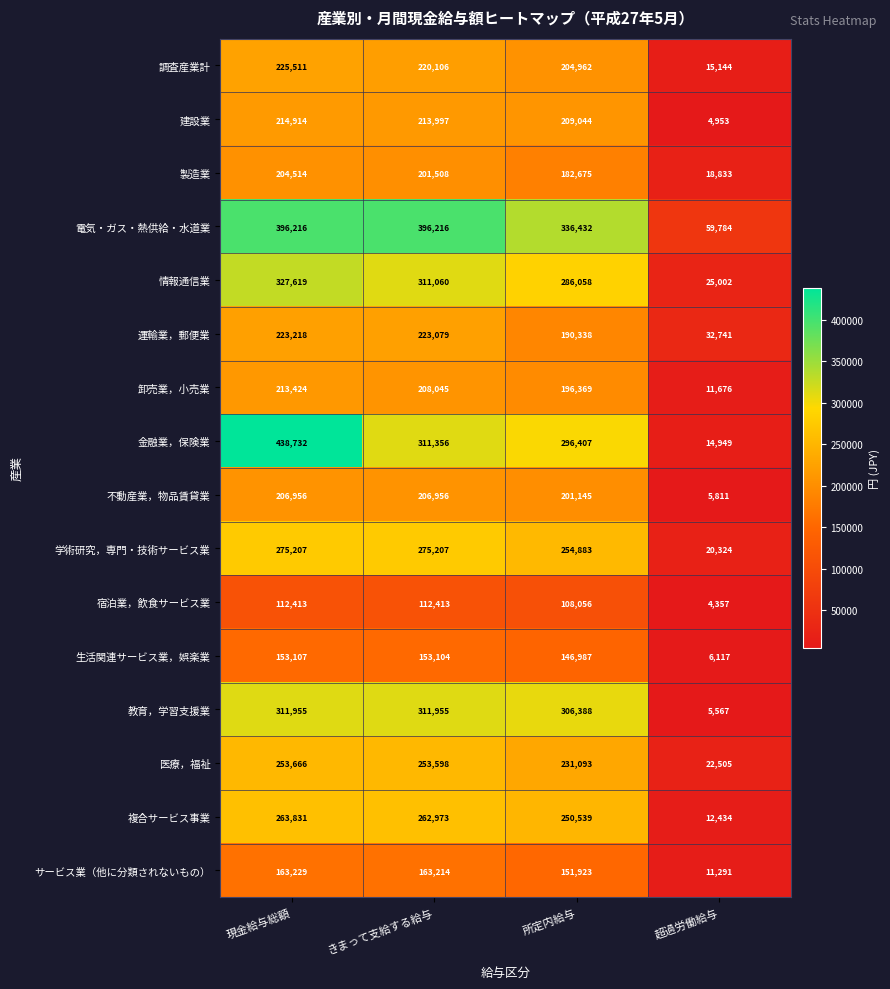

Rank the categories by 医療，福祉 value from highest to lowest.

現金給与総額, きまって支給する給与, 所定内給与, 超過労働給与